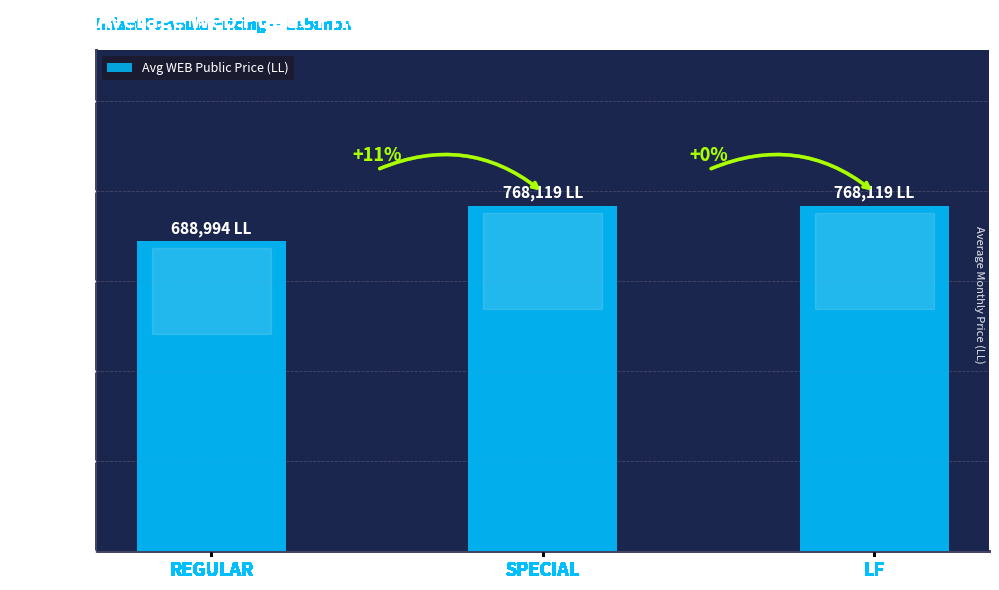

Does the chart contain any negative values?

No